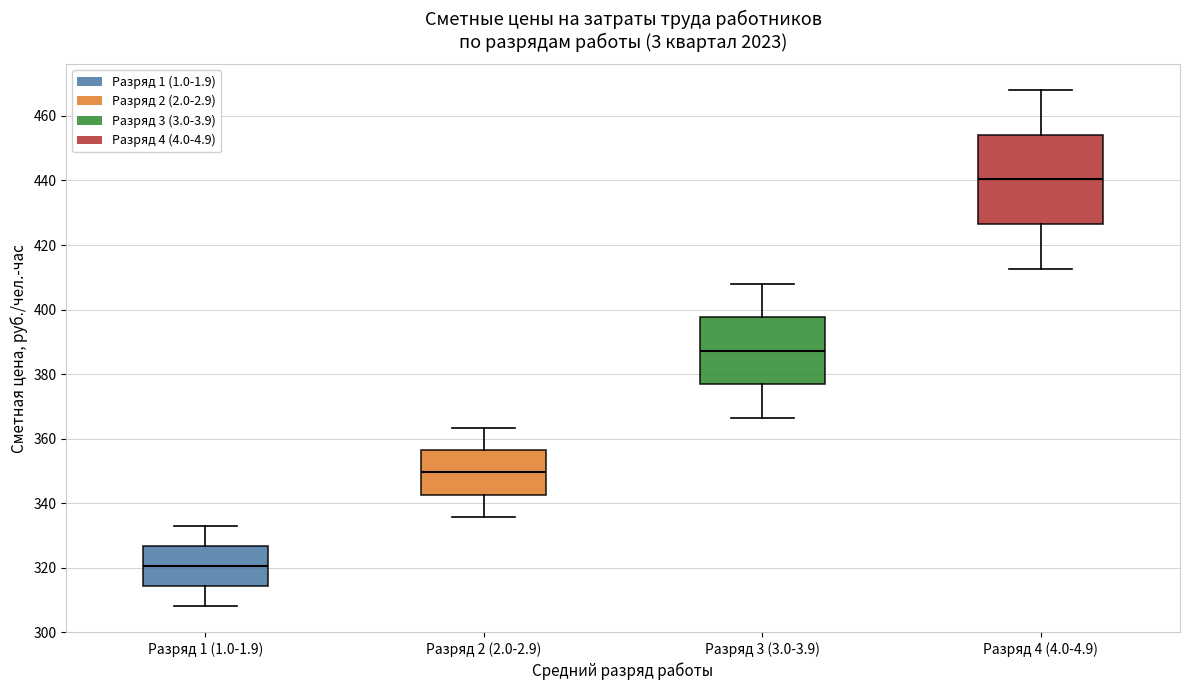

Which box is the tallest, from its lower edge to its upper edge?

Разряд 4 (4.0-4.9)